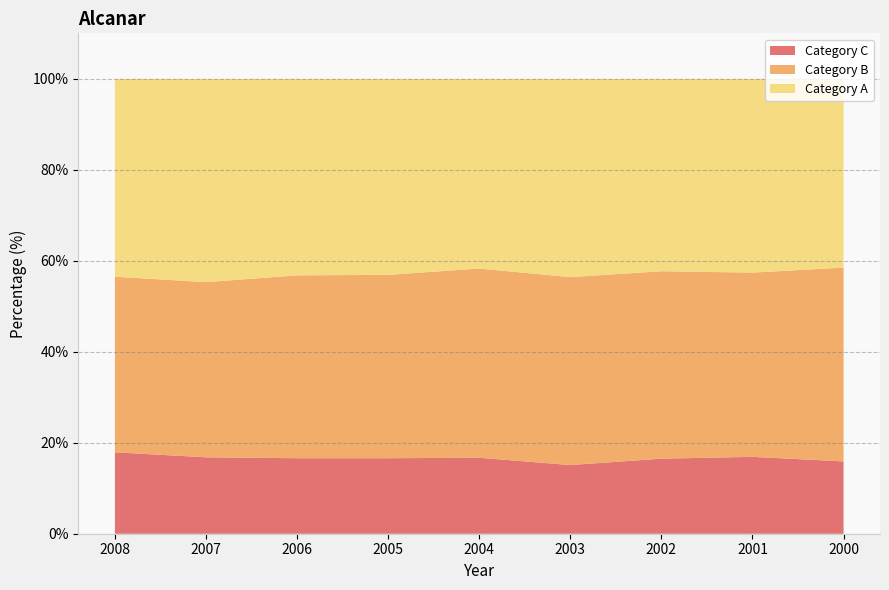

Reading left to right, extract all data points from this chart.

Category A: 2008=43.5	2007=44.7	2006=43.2	2005=43.1	2004=41.7	2003=43.6	2002=42.3	2001=42.6	2000=41.5
Category B: 2008=38.6	2007=38.5	2006=40.2	2005=40.3	2004=41.6	2003=41.3	2002=41.2	2001=40.5	2000=42.6
Category C: 2008=17.9	2007=16.8	2006=16.6	2005=16.6	2004=16.7	2003=15.1	2002=16.5	2001=16.9	2000=15.9